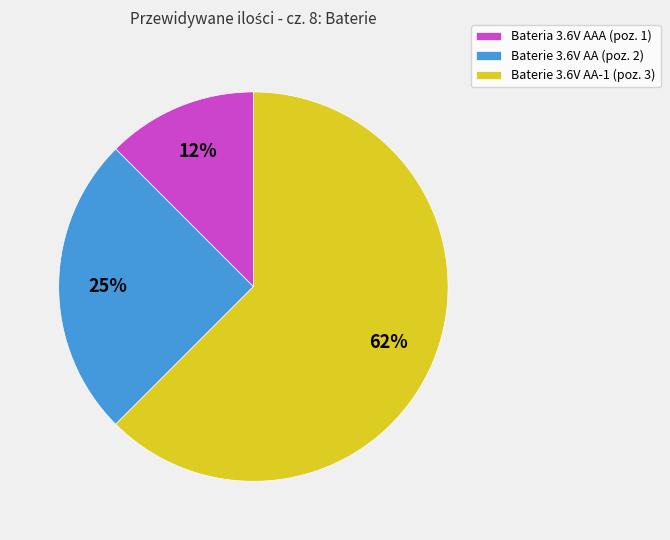

How many slices are in this pie chart?

3